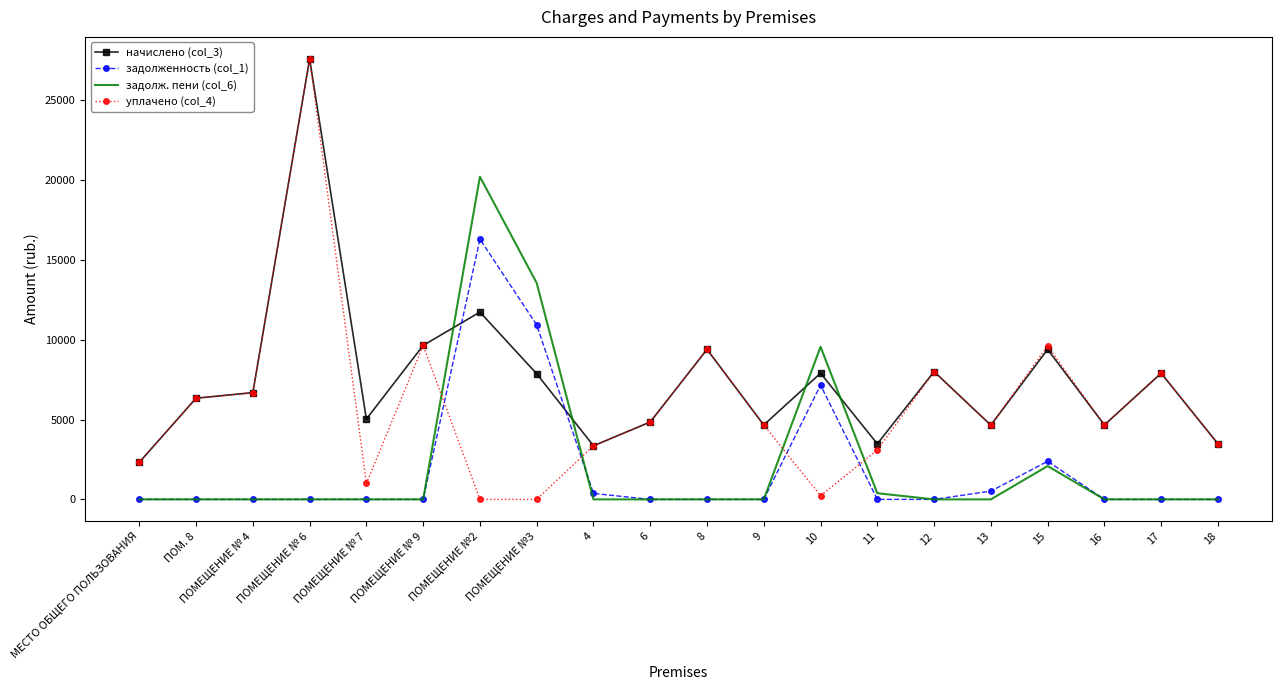

Which series has the widest spread of values?

уплачено (col_4)